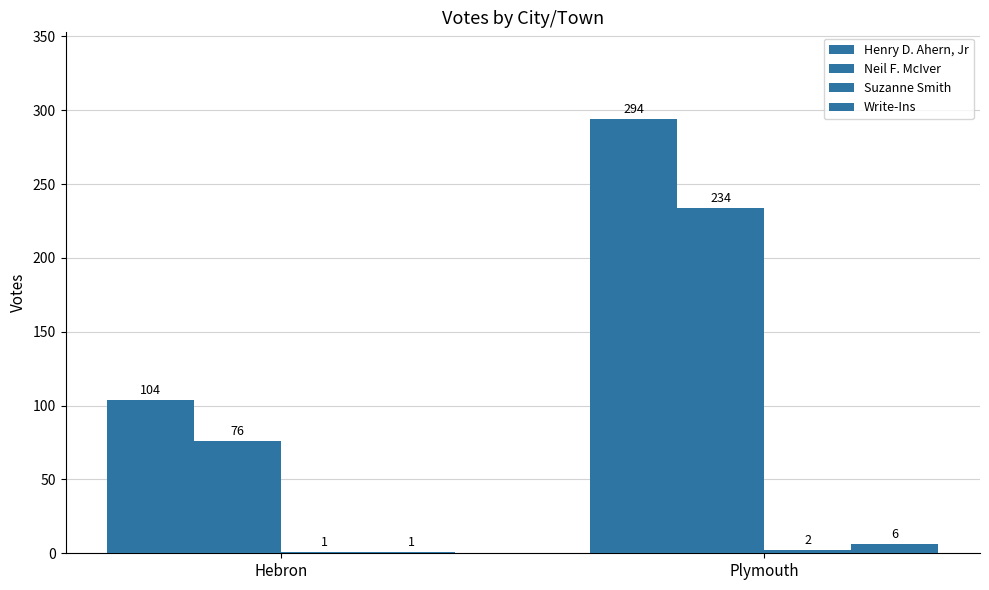

Does the chart contain stacked bars?

No